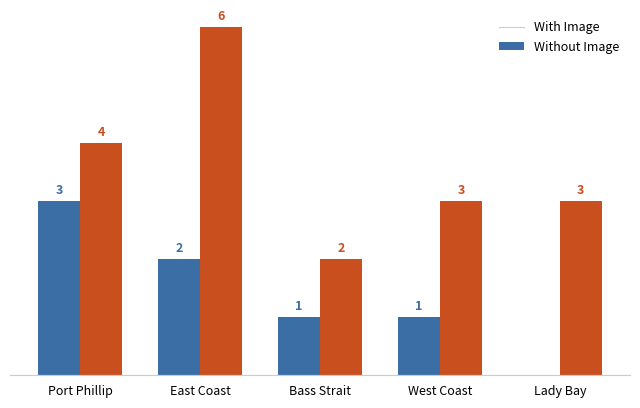

Which series has the largest range (max minus min)?

Without Image